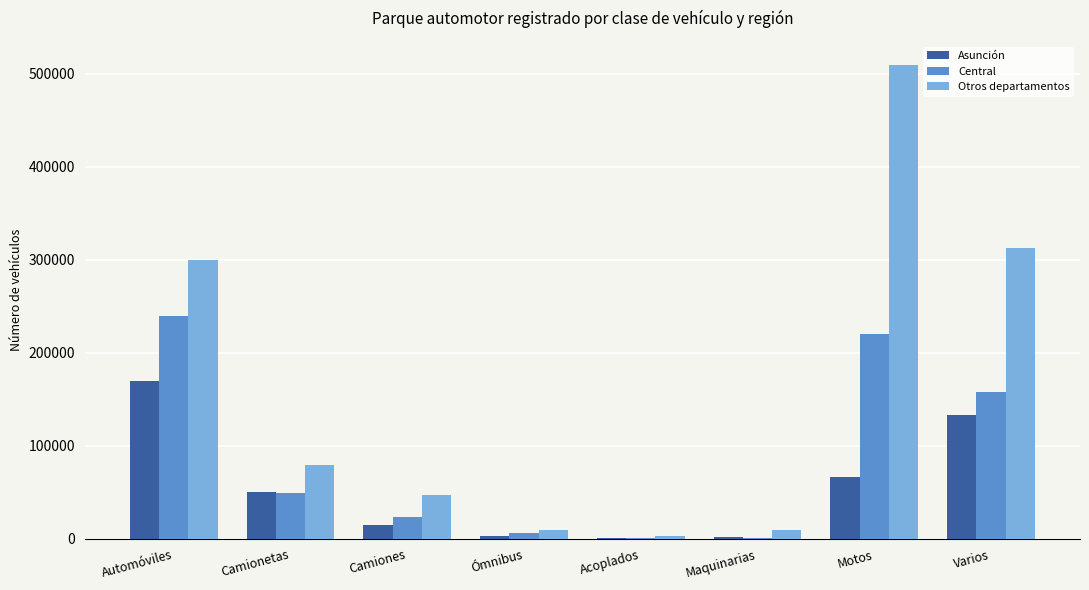

What is the highest value of the Central series?

239985